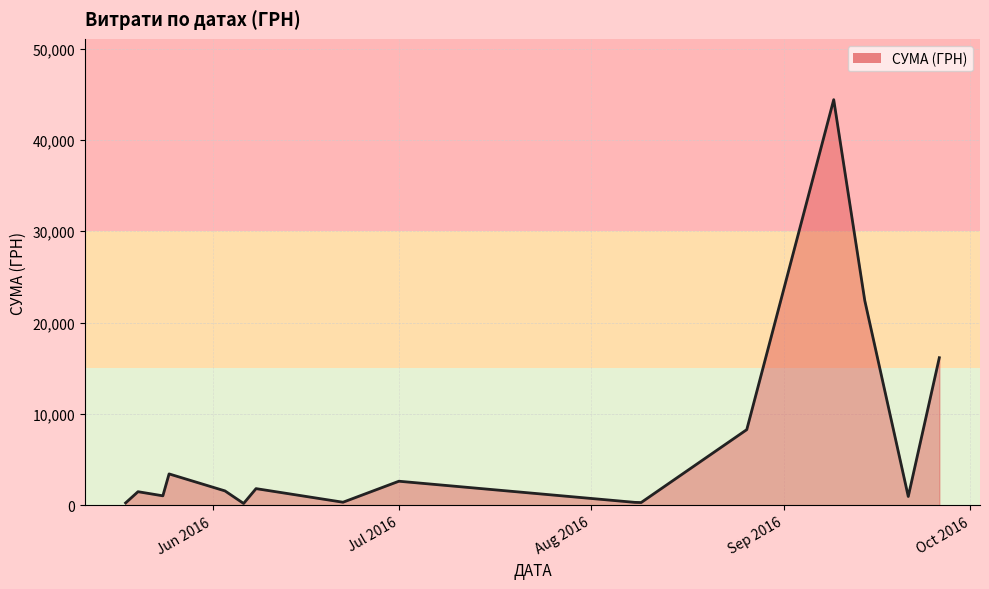

What is the difference between the maximum and minimum values?

44214.2